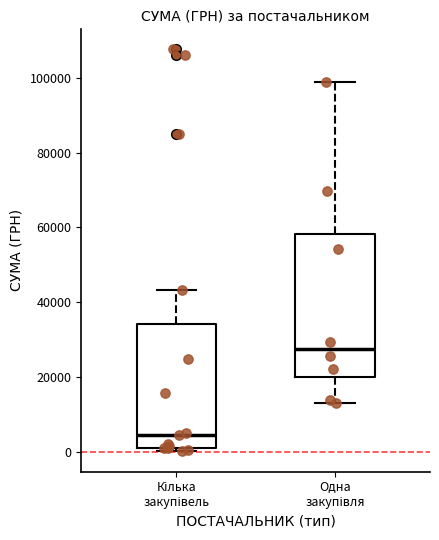

Comparing the boxes themselves (not the whiskers), which one is the tallest?

Одна закупівля